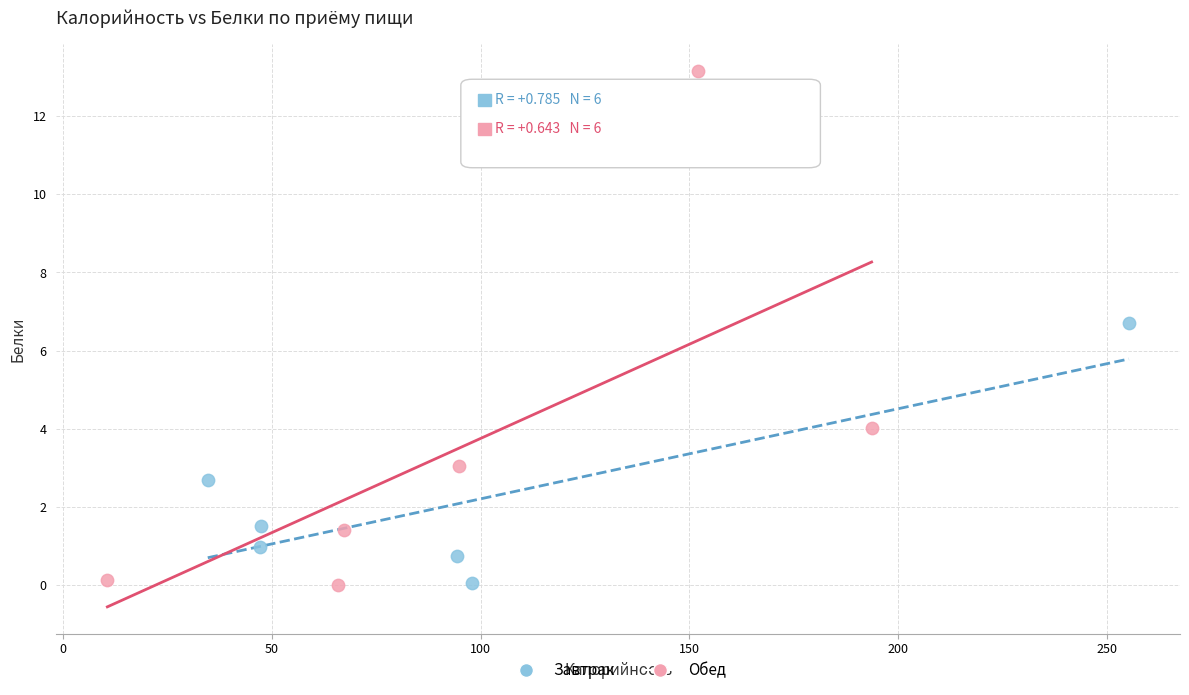

Which series has the widest spread of Y values?

Обед